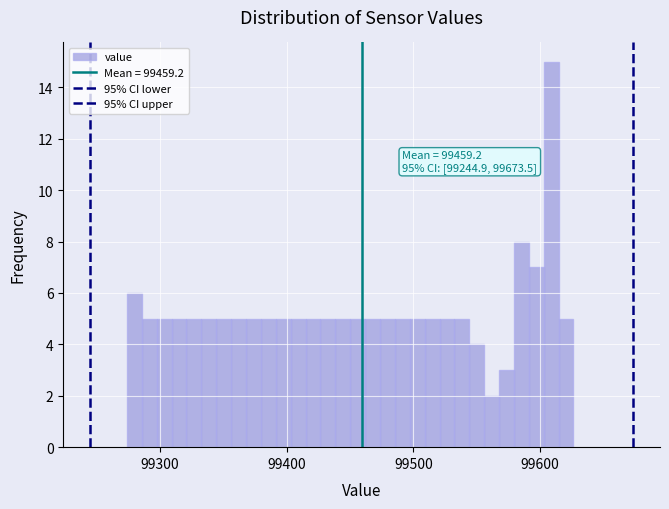

Around what value on the x-axis is the tallest bar? Give the approximate position of its centre, as read against the axis.

99610